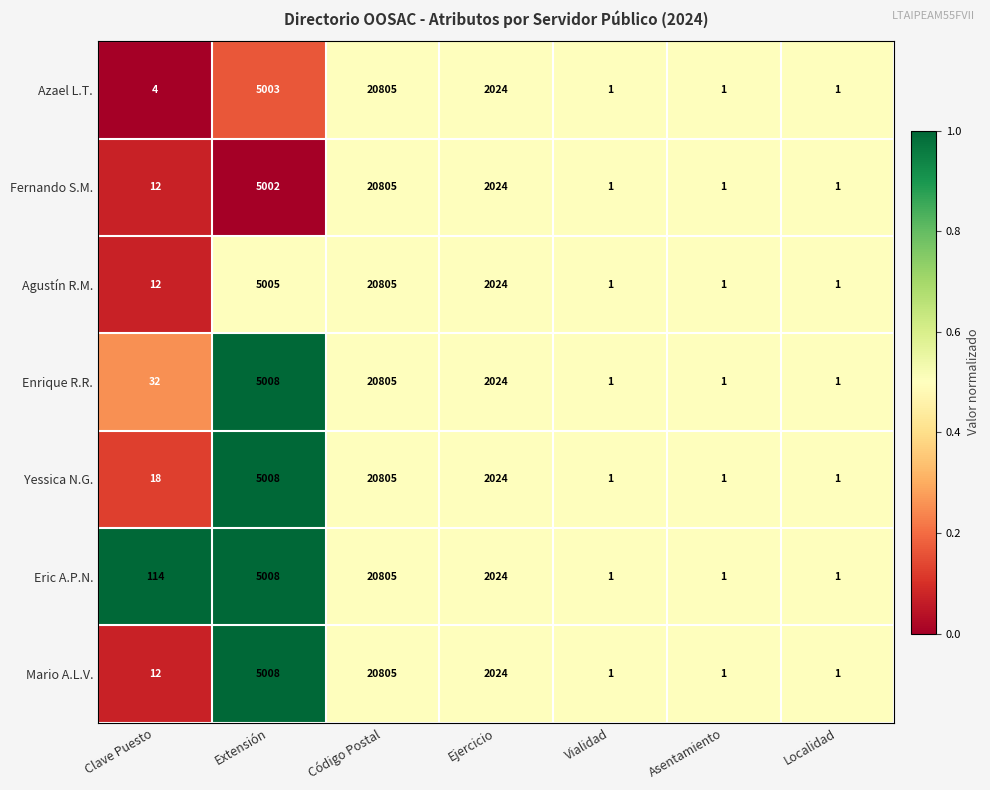

Which category has the highest value across all series?

Código Postal